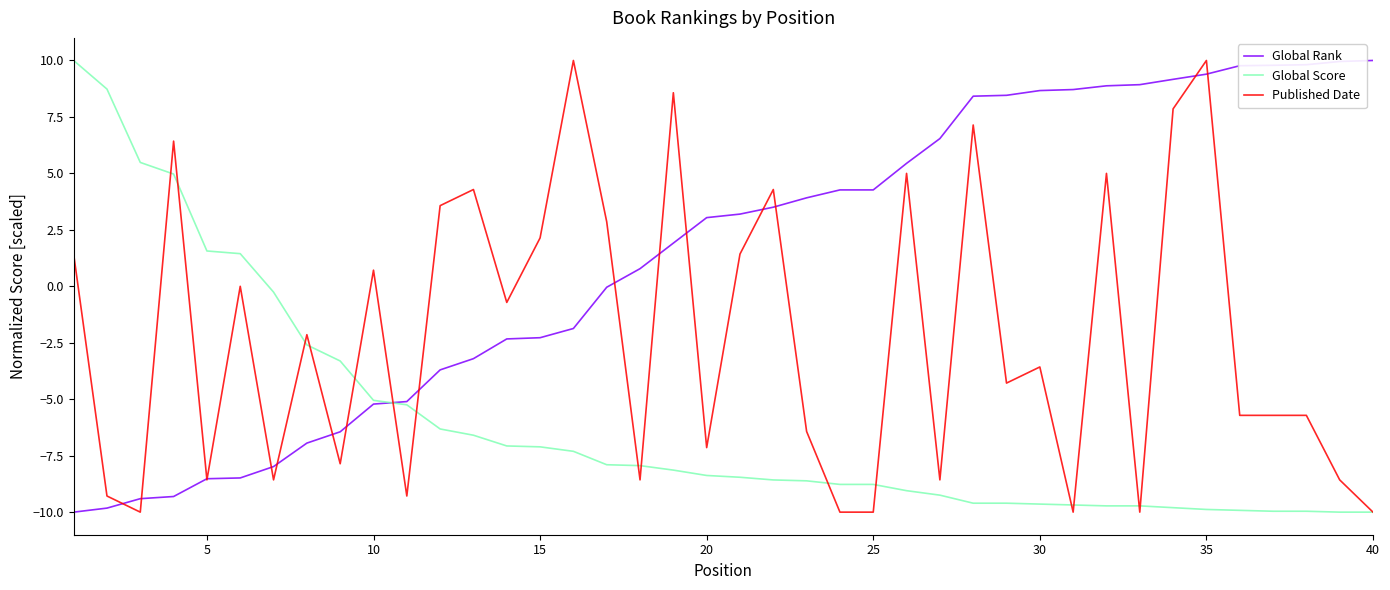

What is the highest value of the Published Date series?

10.0